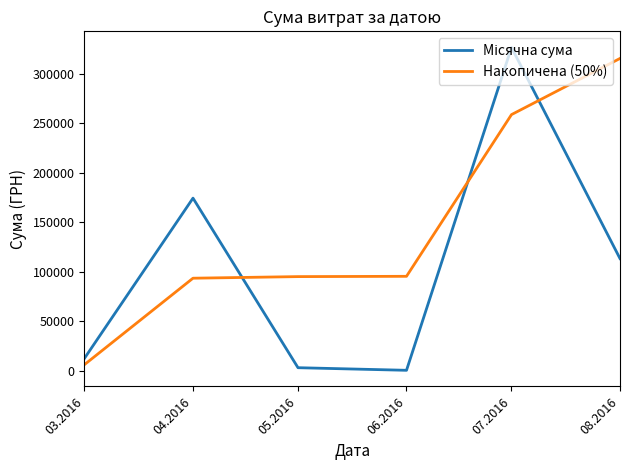

What is the difference between the highest and lowest values at 03.2016?

6373.4